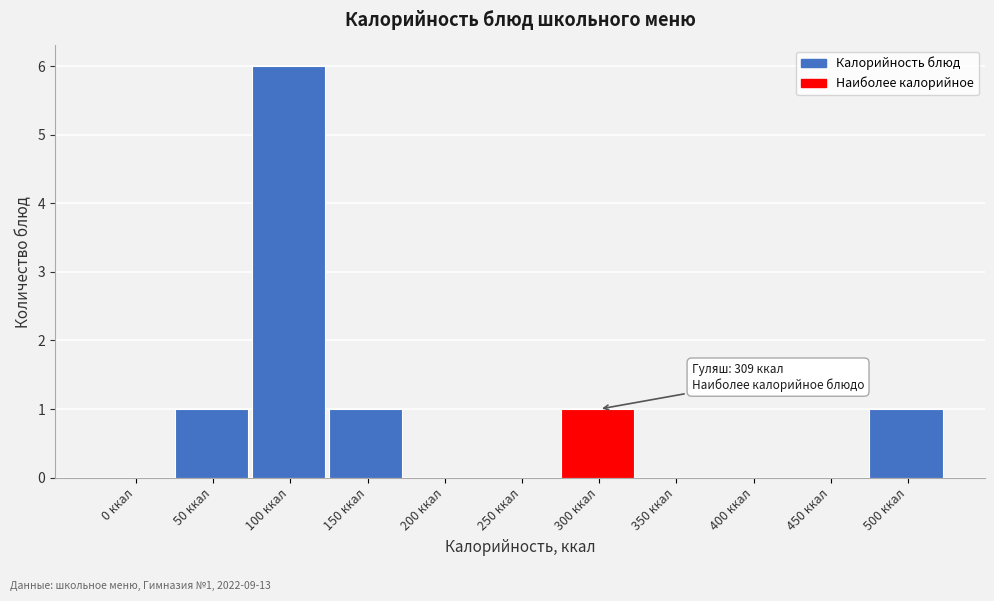

Reading left to right, transcribe all the data shown in this chart.

0 ккал=0	50 ккал=1	100 ккал=6	150 ккал=1	200 ккал=0	250 ккал=0	300 ккал=1	350 ккал=0	400 ккал=0	450 ккал=0	500 ккал=1